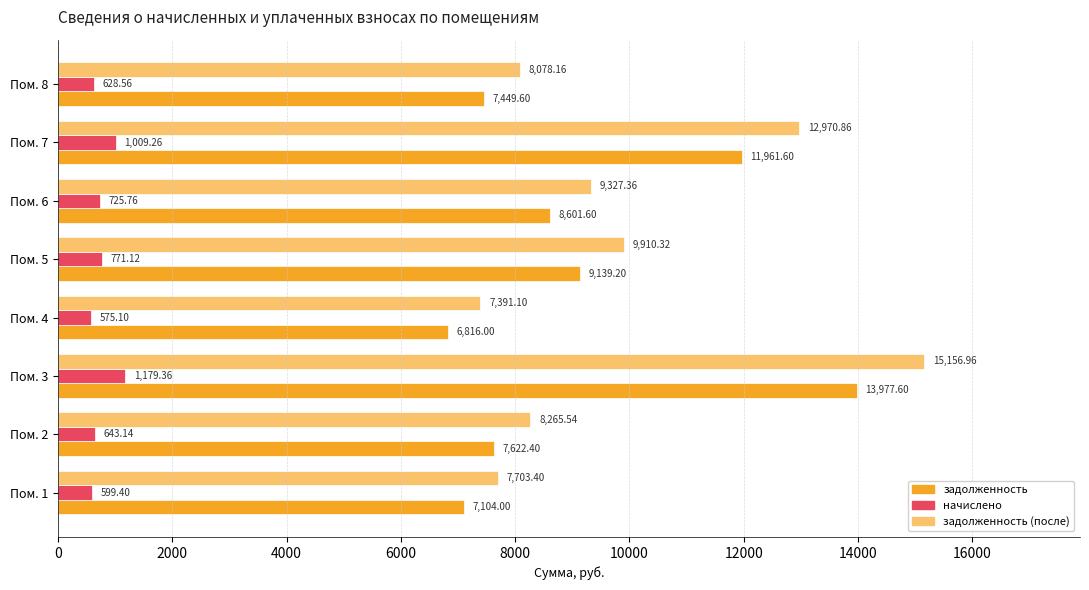

What is the total value across all series at Пом. 5?

19820.6